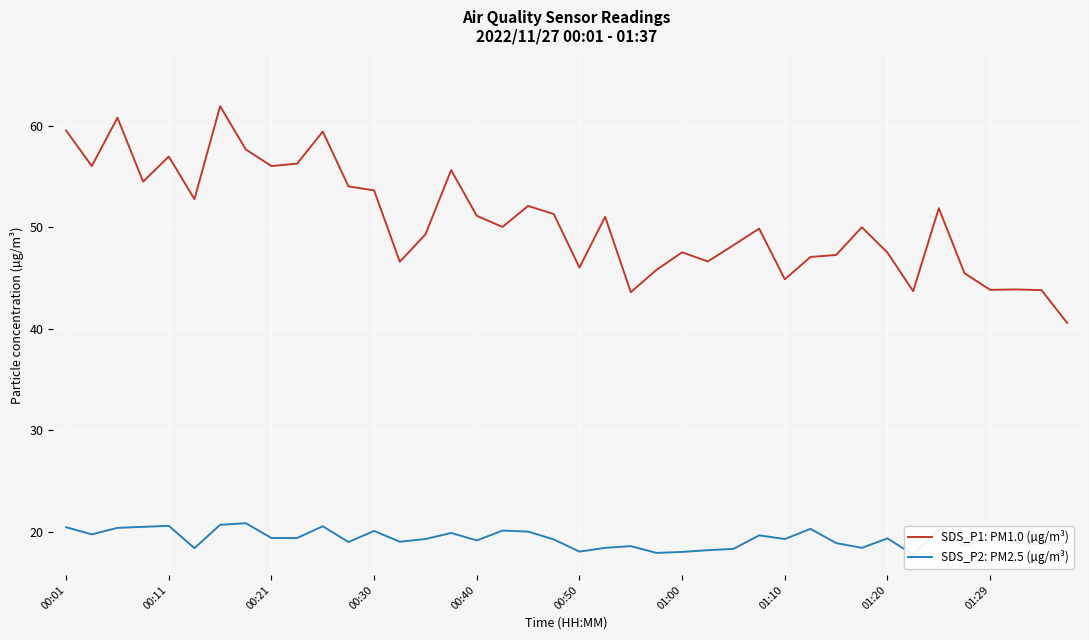

What is the maximum value for SDS_P1: PM1.0 (µg/m³)?

61.9